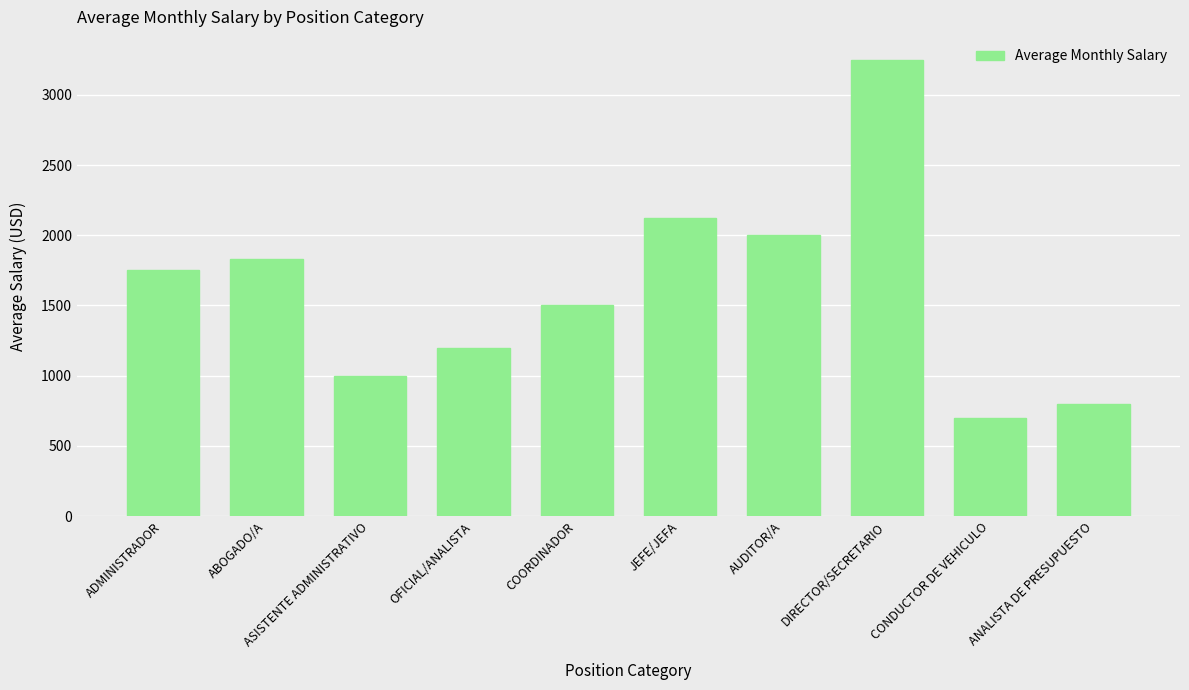

How many values are below 1750?

5